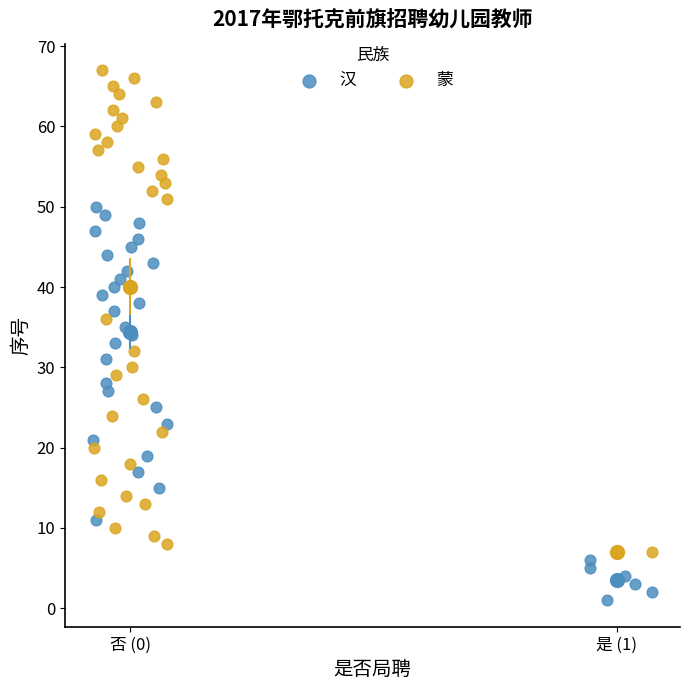

Which series contains the lowest Y value?

汉